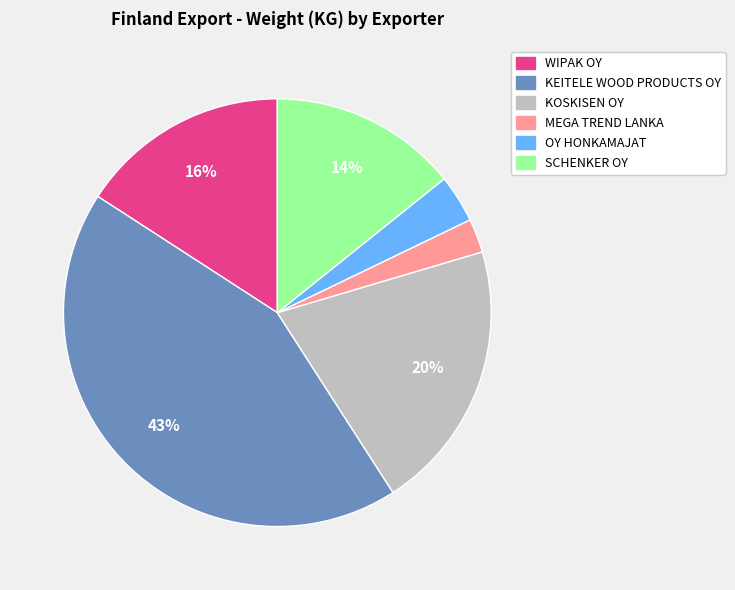

Count the number of slices in the pie.

6